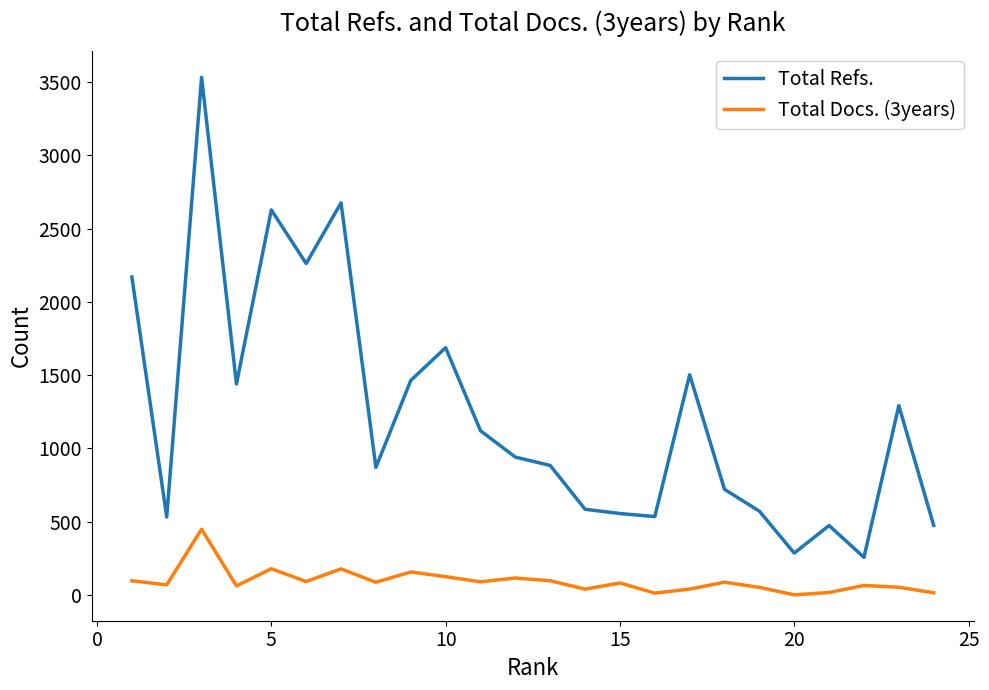

True or false: Total Refs. and Total Docs. (3years) cross at least once.

False